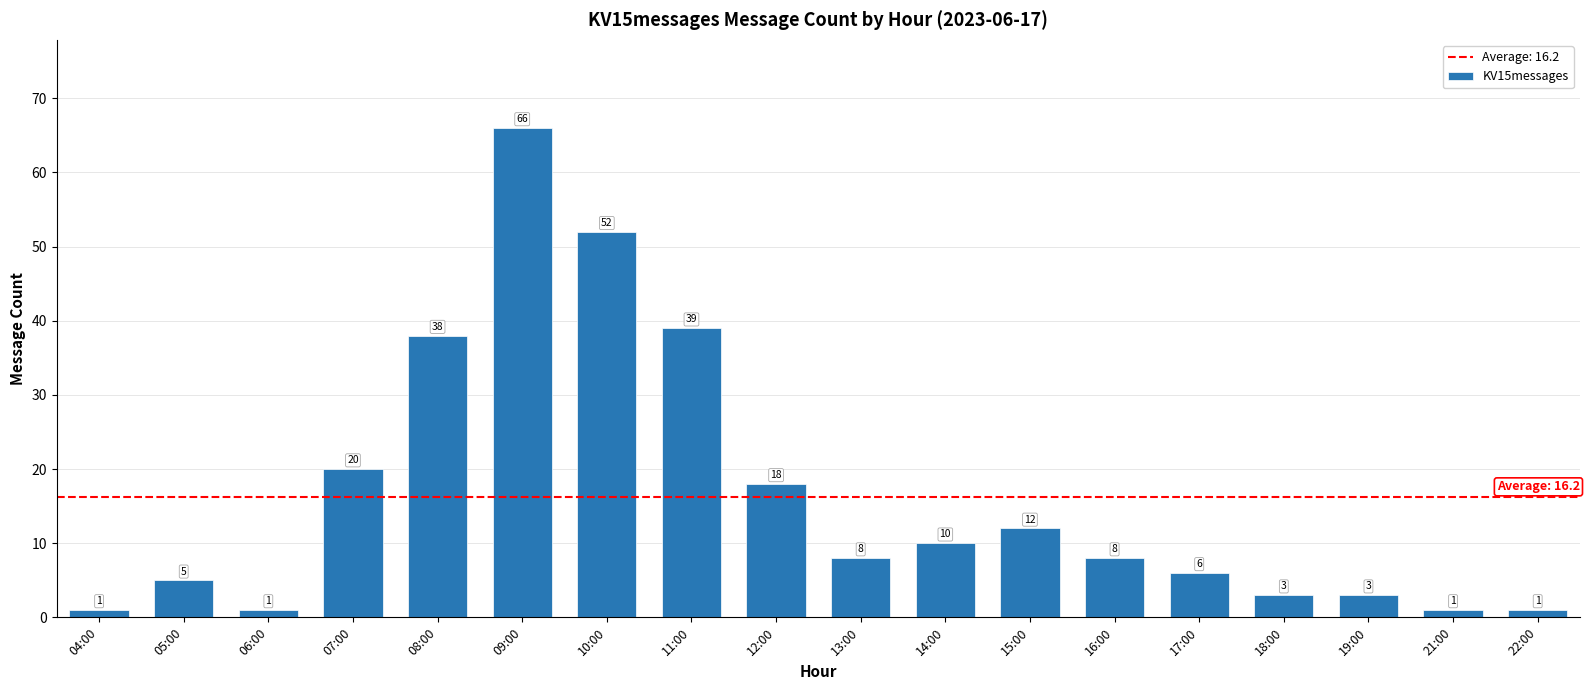

What is the greatest value displayed?

66